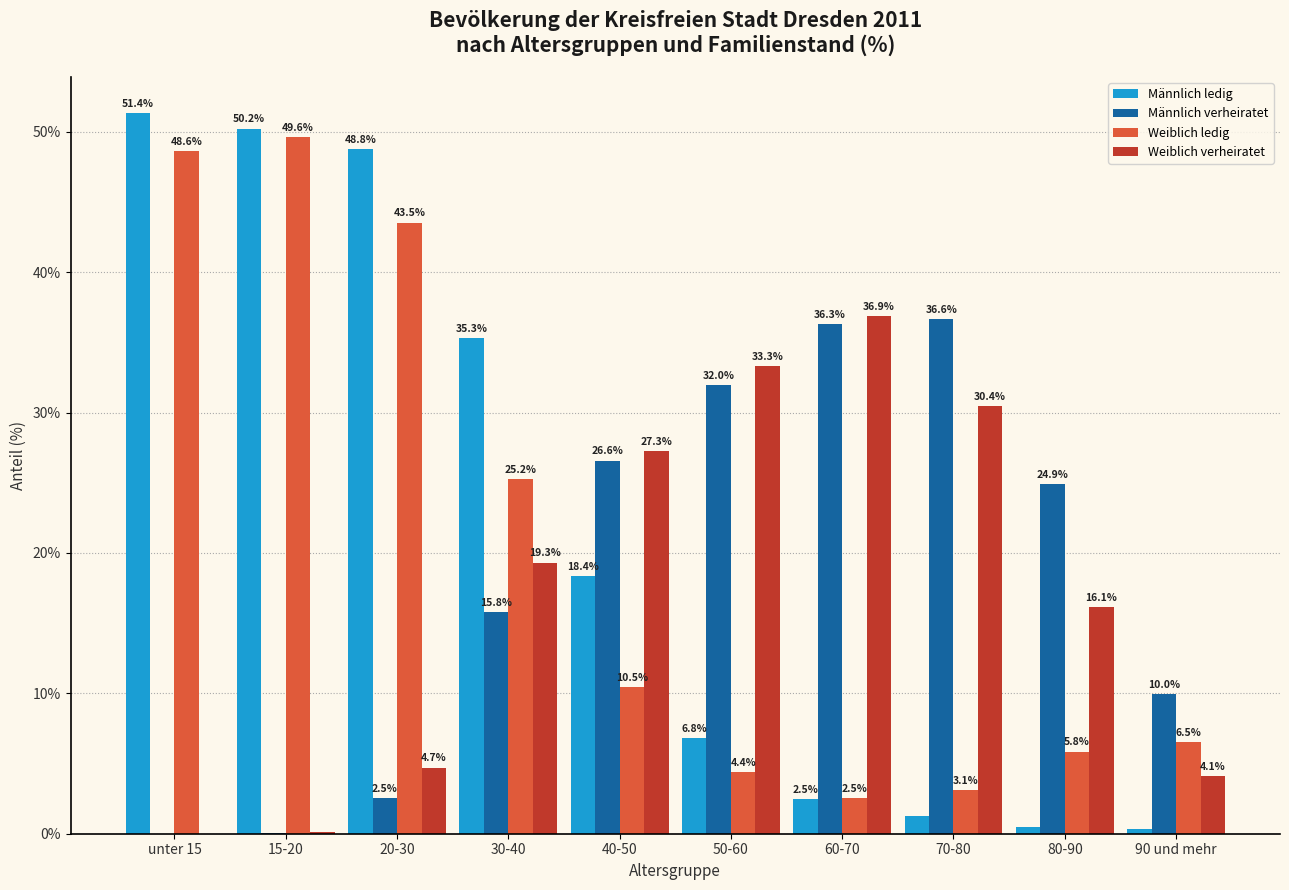

What is the approximate value of Weiblich verheiratet at 40-50?

27.3